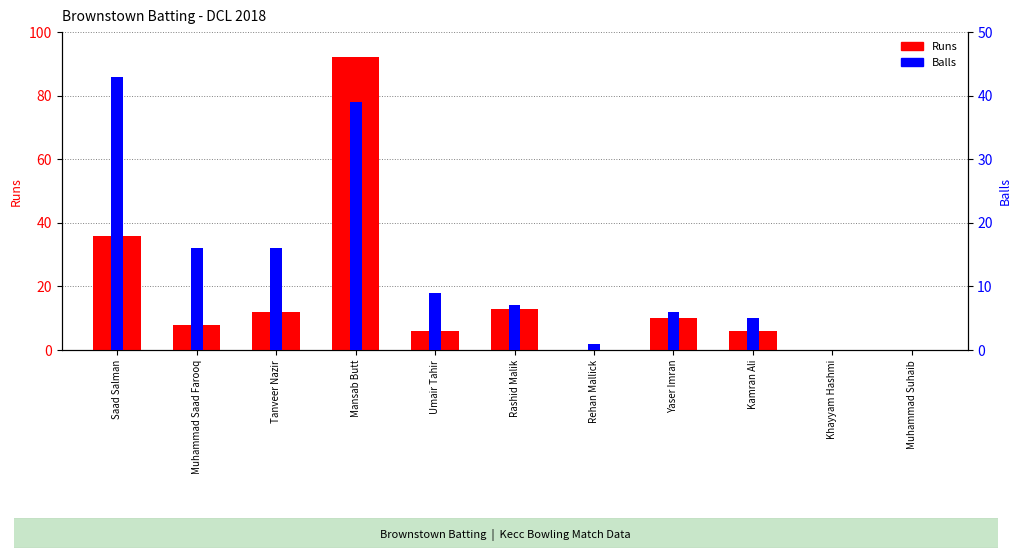

Reading right to left, transcribe all the data shown in this chart.

Runs: Muhammad Suhaib=0	Khayyam Hashmi=0	Kamran Ali=6	Yaser Imran=10	Rehan Mallick=0	Rashid Malik=13	Umair Tahir=6	Mansab Butt=92	Tanveer Nazir=12	Muhammad Saad Farooq=8	Saad Salman=36
Balls: Muhammad Suhaib=0	Khayyam Hashmi=0	Kamran Ali=5	Yaser Imran=6	Rehan Mallick=1	Rashid Malik=7	Umair Tahir=9	Mansab Butt=39	Tanveer Nazir=16	Muhammad Saad Farooq=16	Saad Salman=43